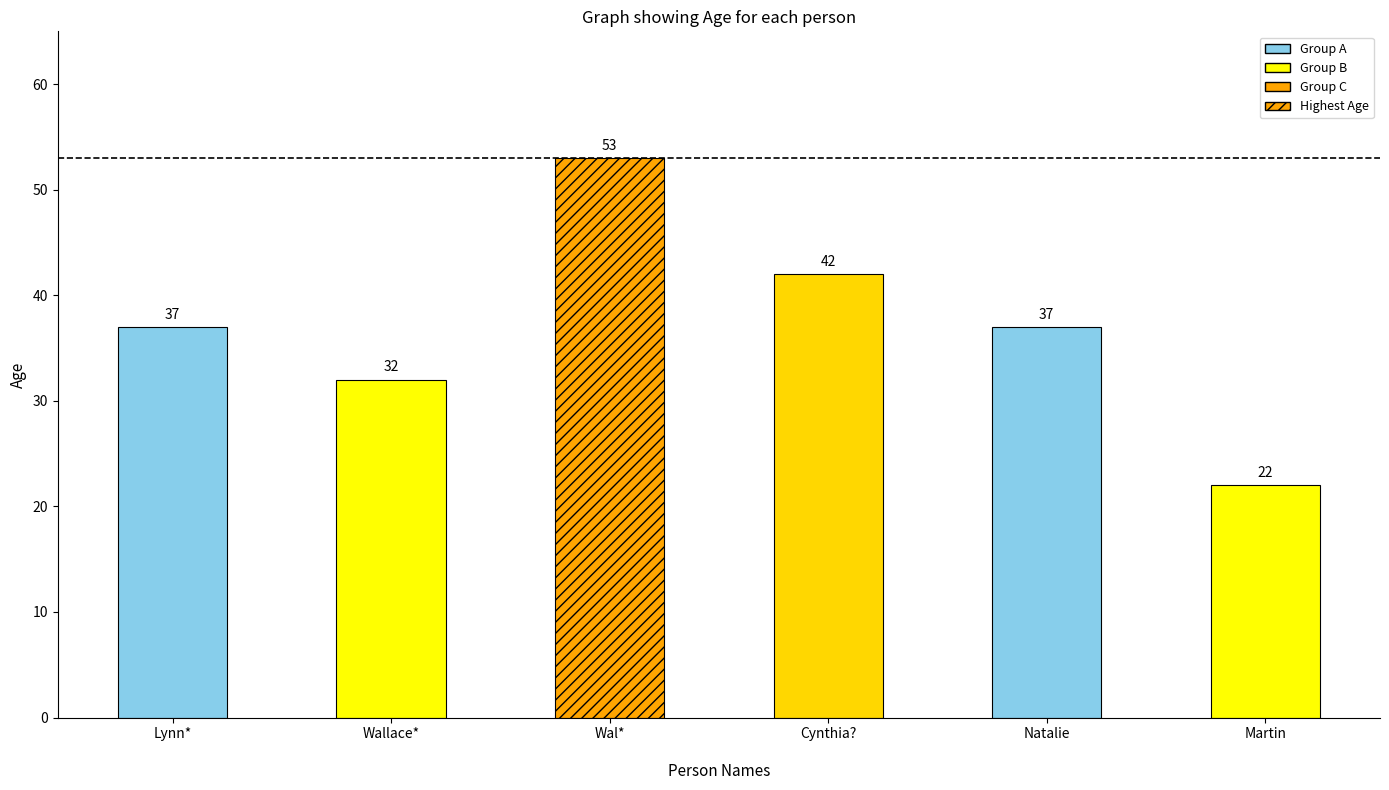

Which label corresponds to the largest value in the chart?

Wal*
